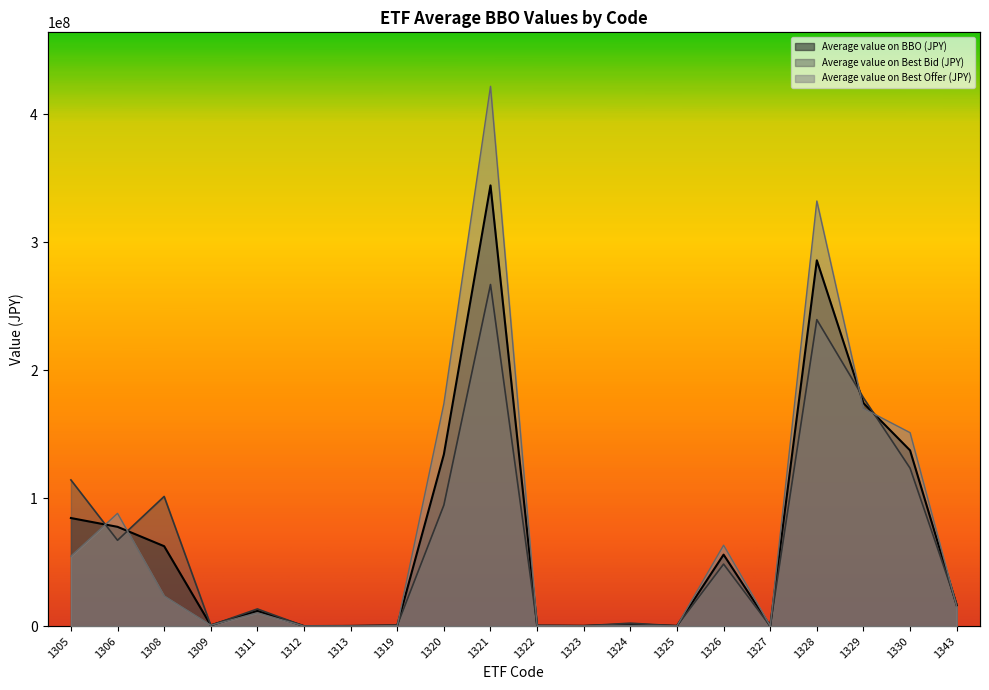

How many lines are shown in the chart?

3